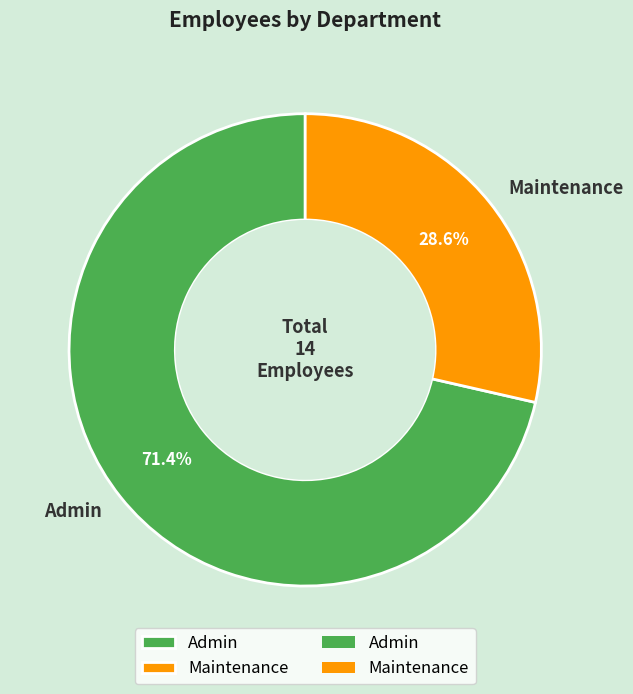

To the nearest percent, what is the combined percentage of Admin and Maintenance?

100%